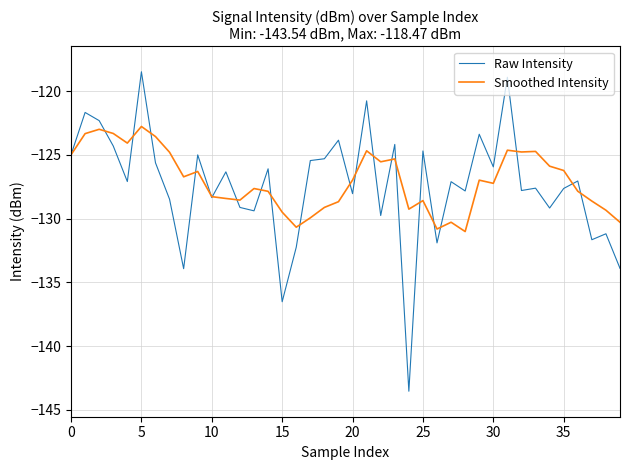

In Raw Intensity, how many points are lower than both neighbors (excluding endpoints)?

14